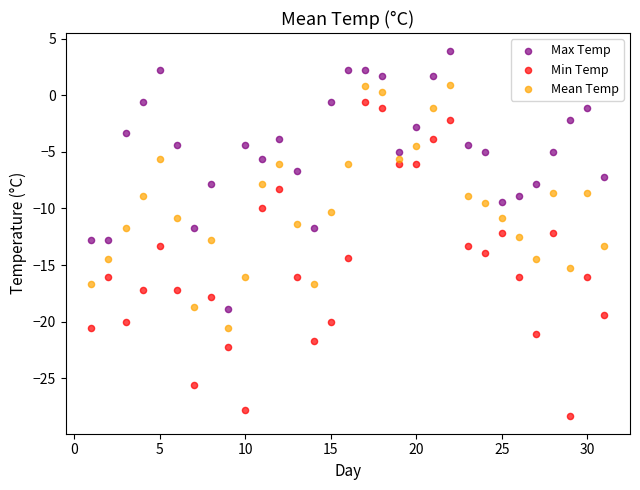

Which series reaches the minimum Y coordinate?

Min Temp